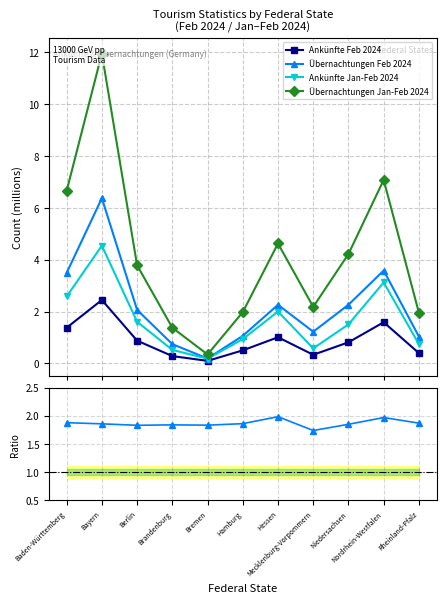

Does the chart have visible grid lines?

Yes